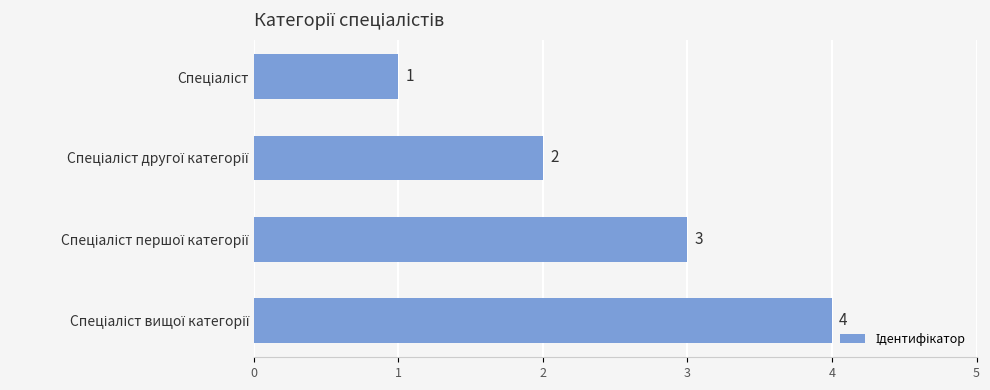

What is the maximum value shown in the chart?

4